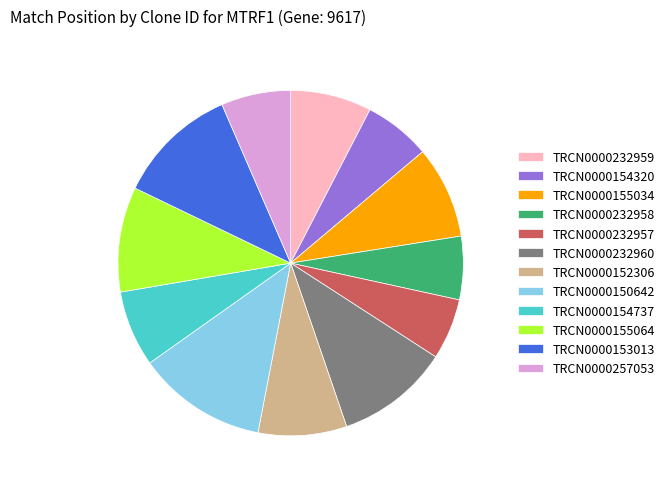

The TRCN0000154737 slice represents 1% of the pie. True or false?

False